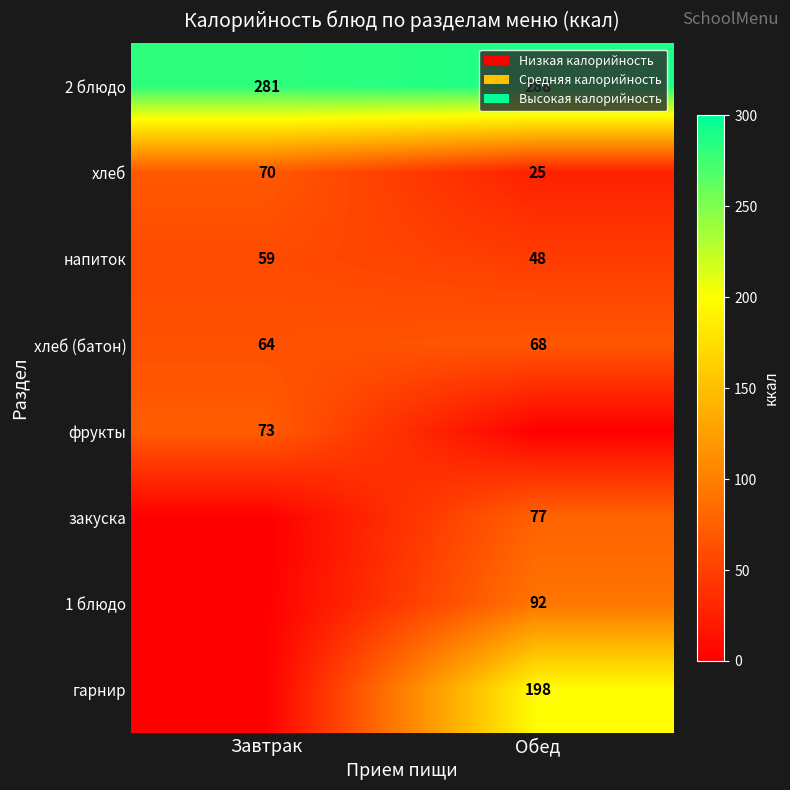

At which label is напиток closest to 53?

Обед